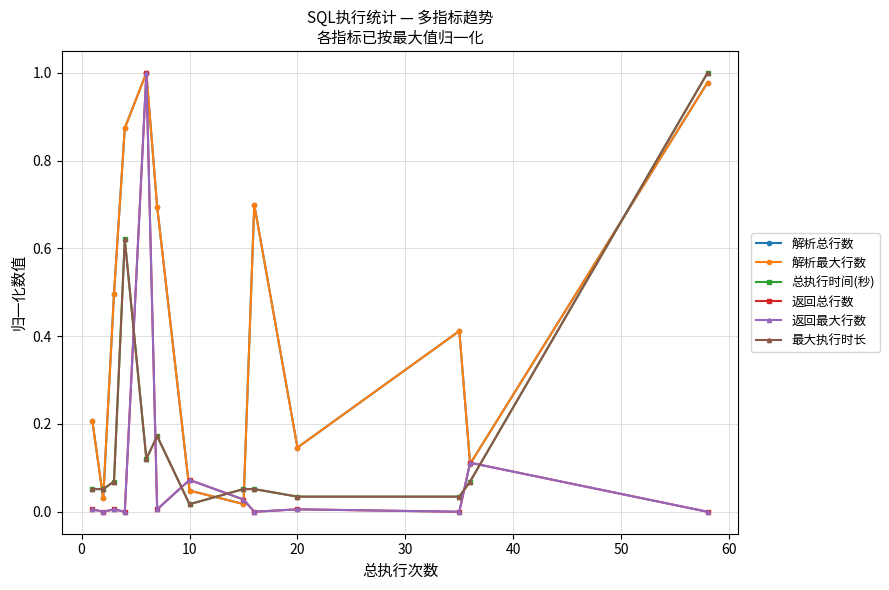

What is the value of the 解析总行数 point at the 6th from the left?

0.7